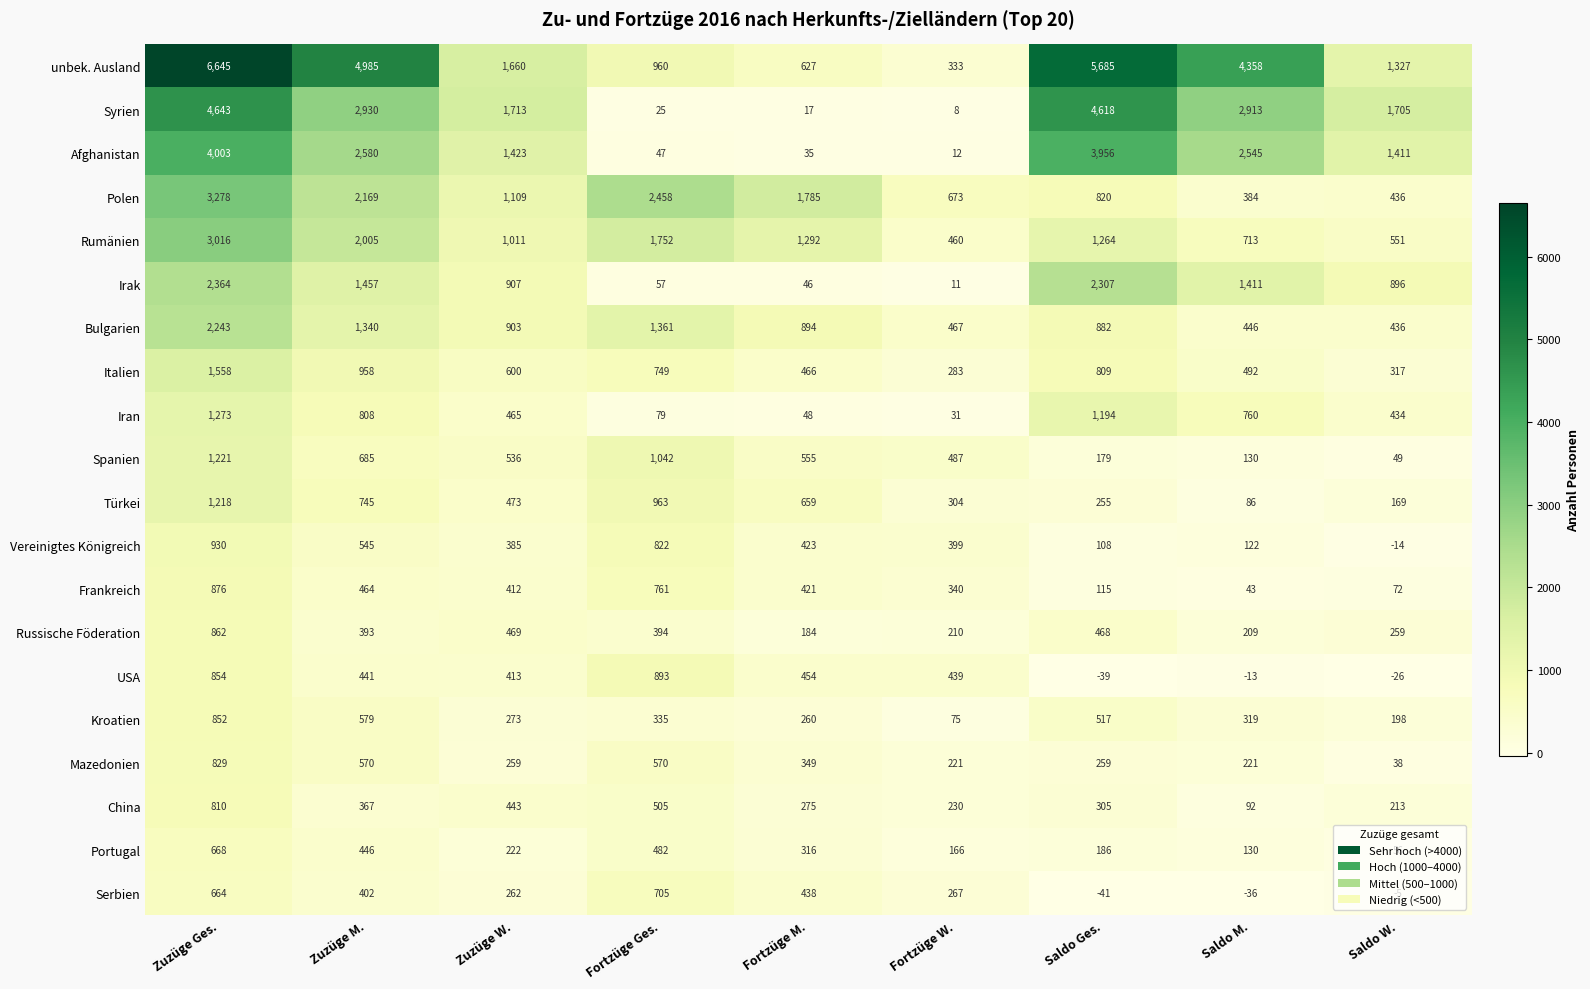

True or false: Spanien has a value of 26 at Saldo W..

False